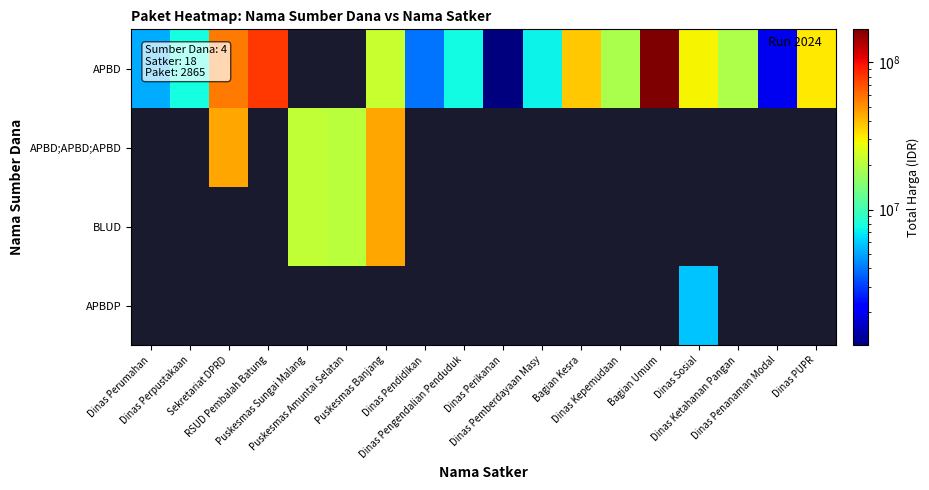

Which label corresponds to the largest value in the chart?

Bagian Umum